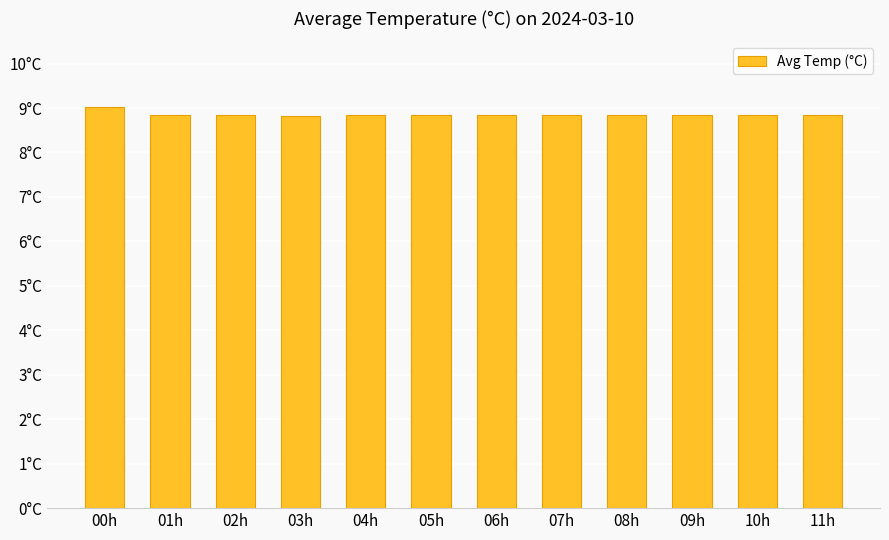

List the labels in order of value, smallest first.

03h, 01h, 02h, 04h, 05h, 06h, 07h, 08h, 09h, 10h, 11h, 00h